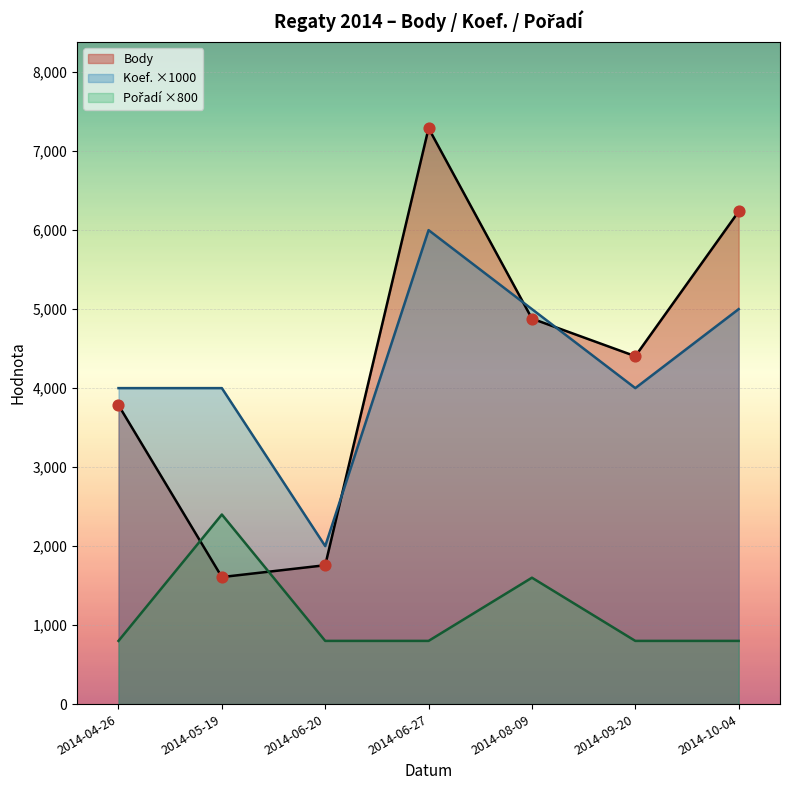

What are all the series names shown in the legend?

Body, Koef., Pořadí